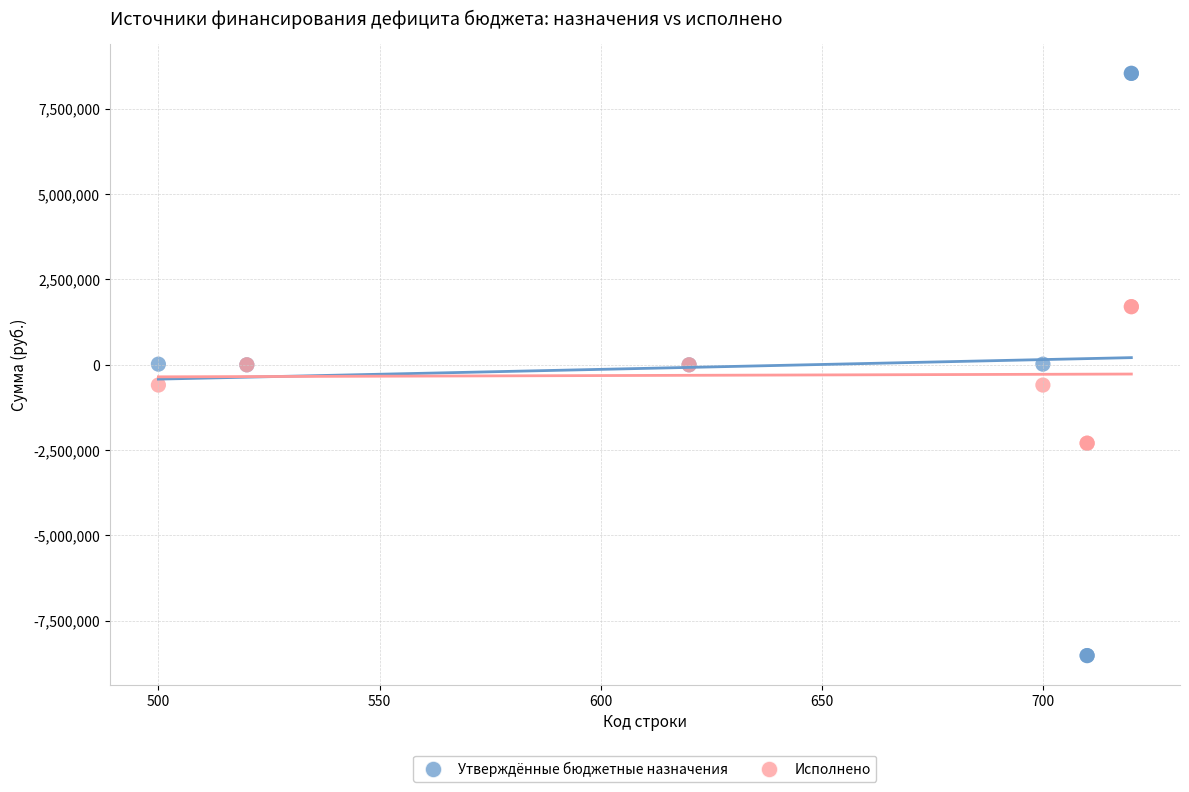

What is the X range (max minus min) for the scatter plot?

220.0